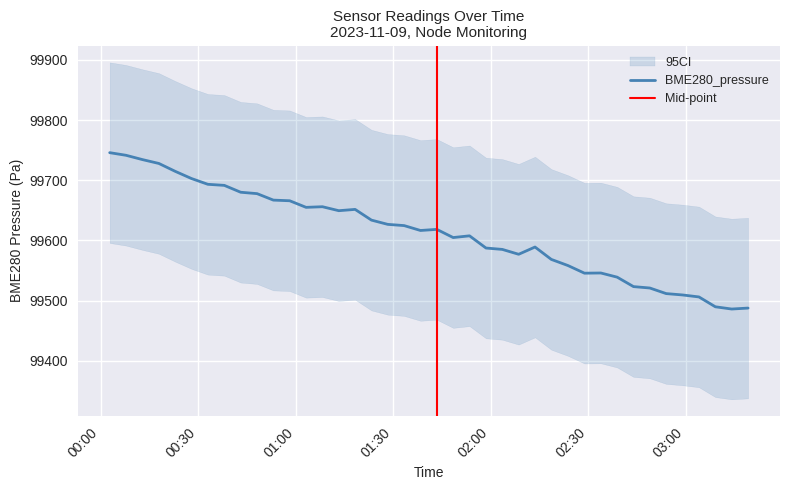

True or false: BME280_humidity and SDS_P1 intersect in this chart.

False